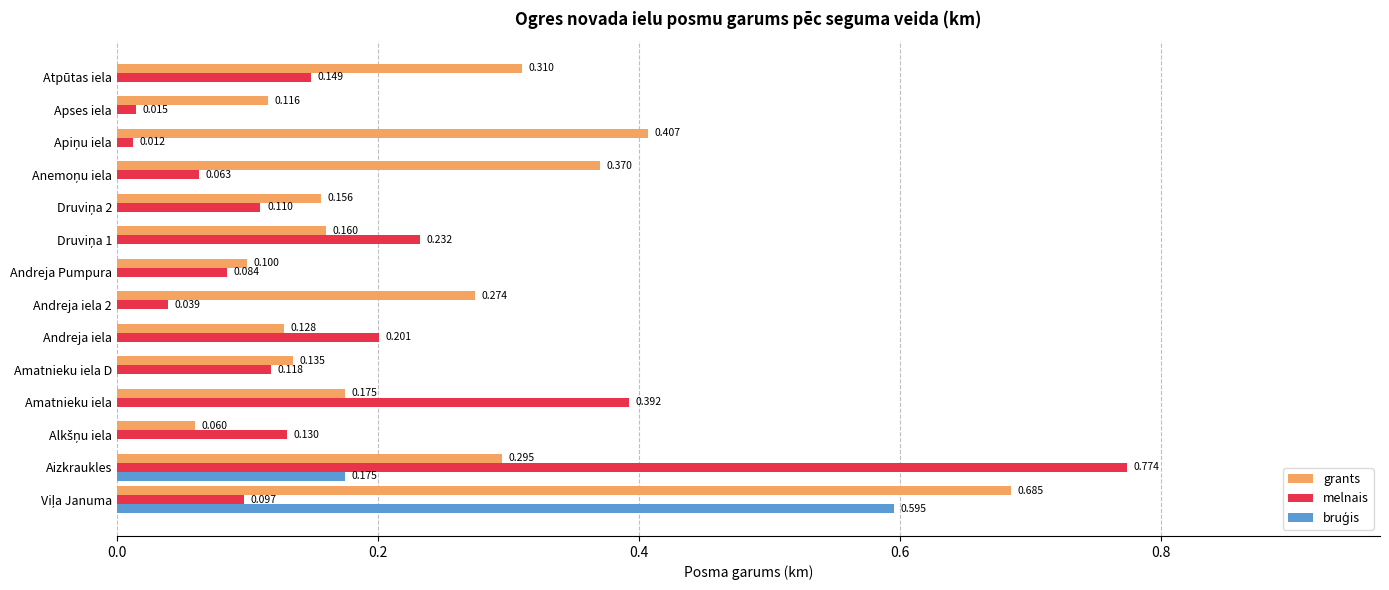

How many series are shown in this chart?

3